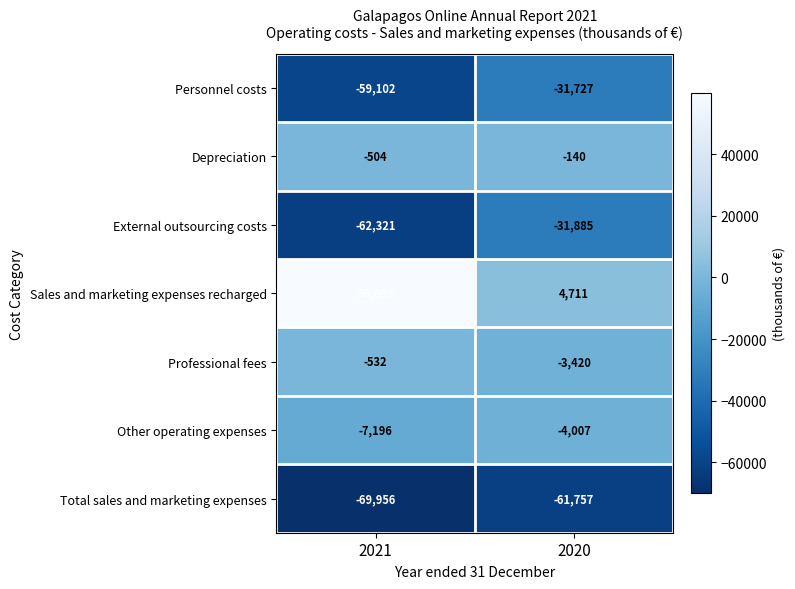

What is the minimum value shown in the chart?

-69956